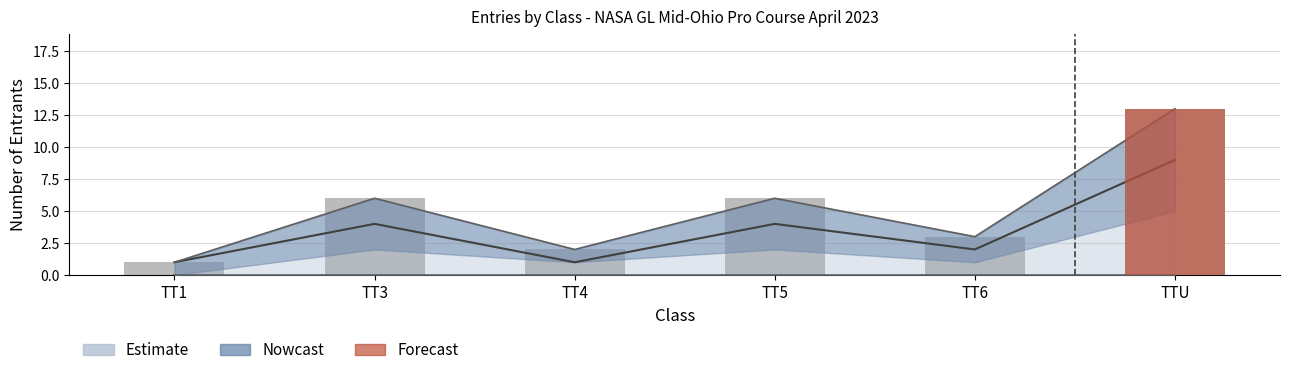

At which label does the data first exceed 6?

TTU